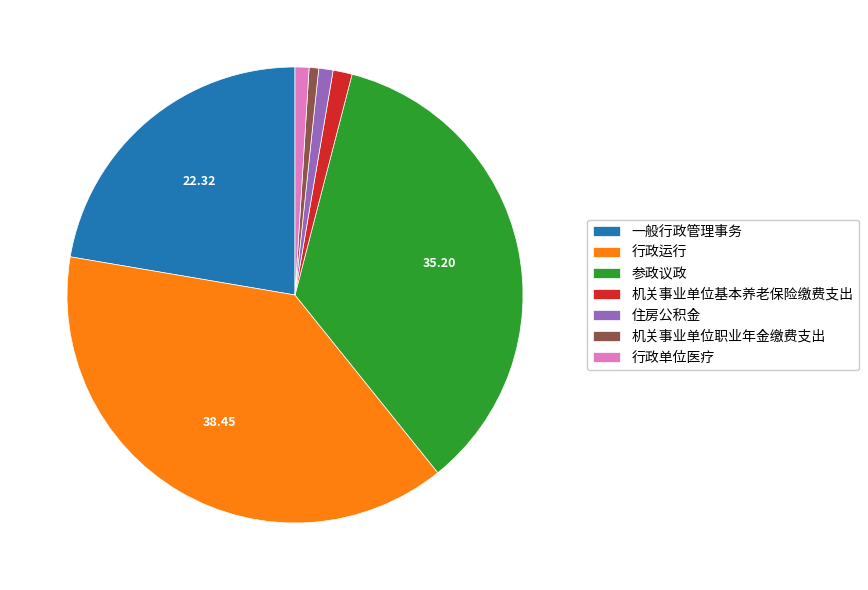

Does any single category account for the majority?

No